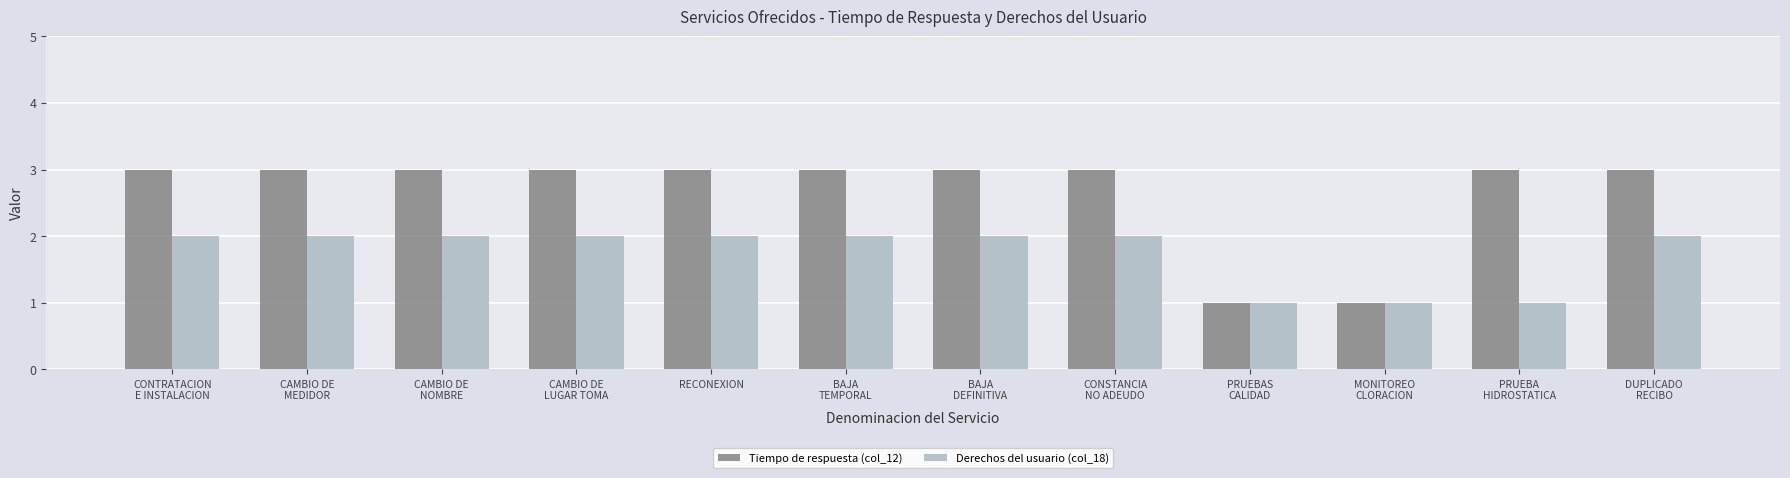

Which series has the largest range (max minus min)?

Tiempo de respuesta (col_12)